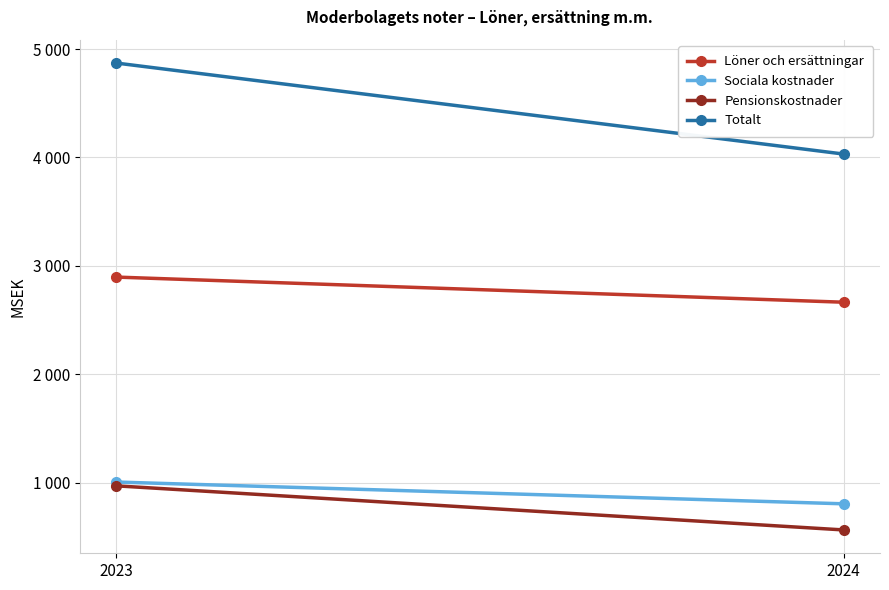

At which category does the chart reach its minimum across all series?

2024